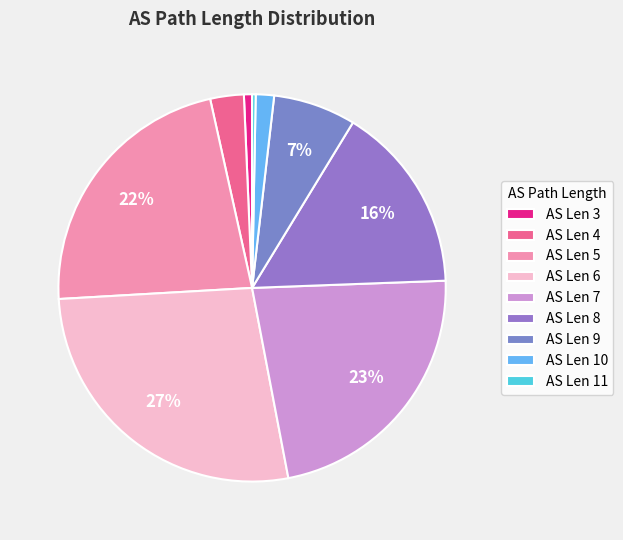

How many slices are in this pie chart?

9